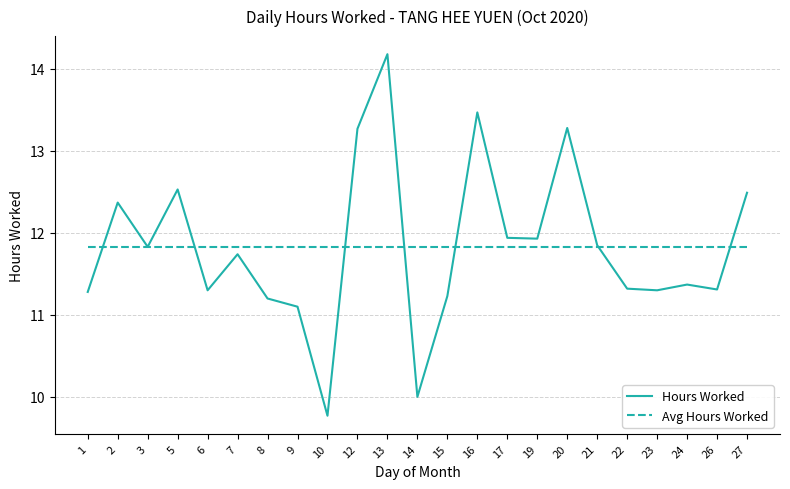

Is it true that Avg Hours Worked equals 16.0 at 20?

False